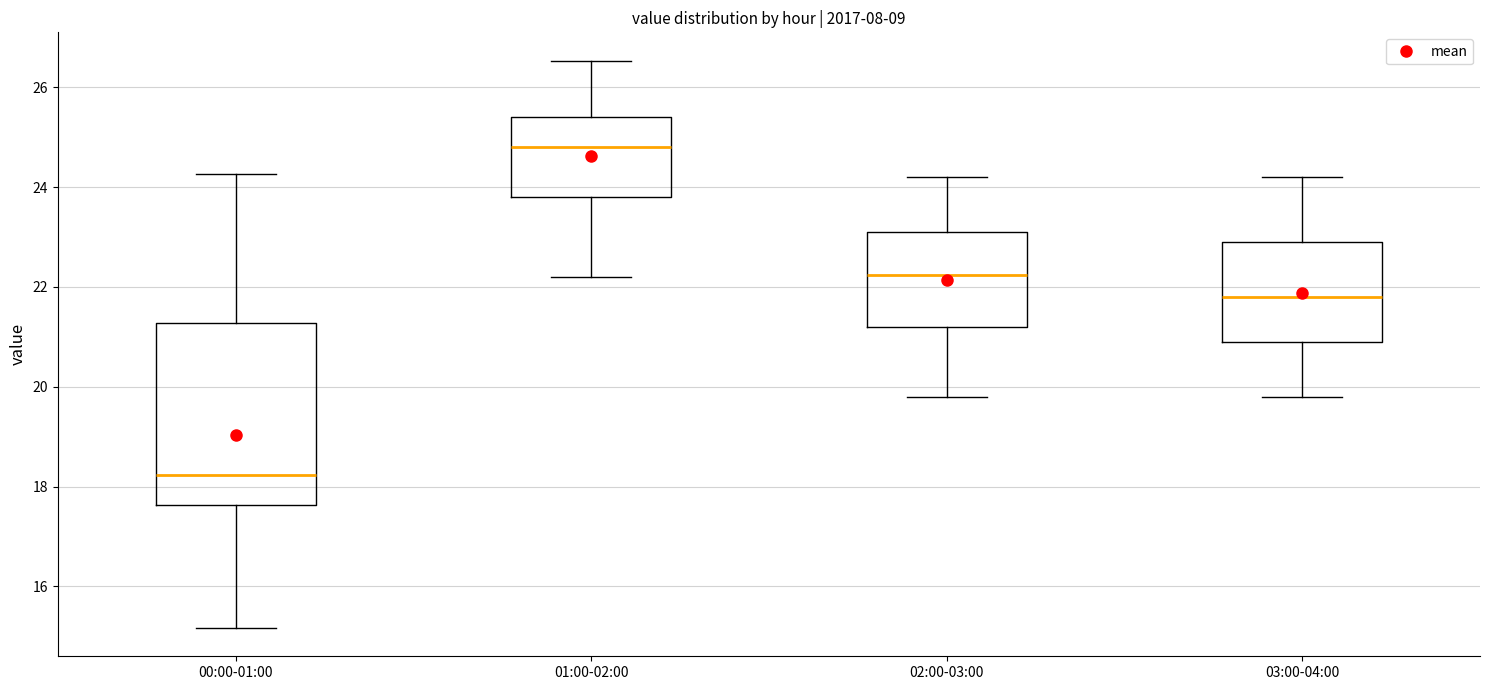

Reading left to right, transcribe this box plot: for each box, give where its median line is, the range the box spans, and where its two whiskers end, as read against the y-axis. The values are not printed on the chart, so give them approximately, as read against the axis.

00:00-01:00: median 18.2, box 17.6 to 21.2, whiskers 15.2 to 24.2
01:00-02:00: median 24.8, box 23.8 to 25.4, whiskers 22.2 to 26.6
02:00-03:00: median 22.2, box 21.2 to 23.2, whiskers 19.8 to 24.2
03:00-04:00: median 21.8, box 21.0 to 23.0, whiskers 19.8 to 24.2